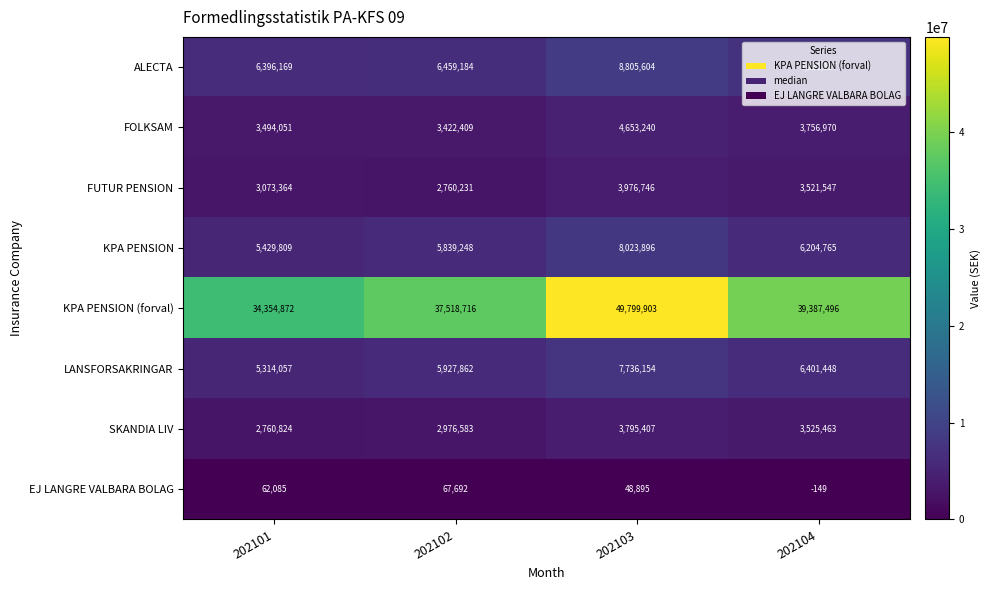

Rank the series at 202103 from lowest to highest value.

EJ LANGRE VALBARA BOLAG, SKANDIA LIV, FUTUR PENSION, FOLKSAM, LANSFORSAKRINGAR, KPA PENSION, ALECTA, KPA PENSION (forval)